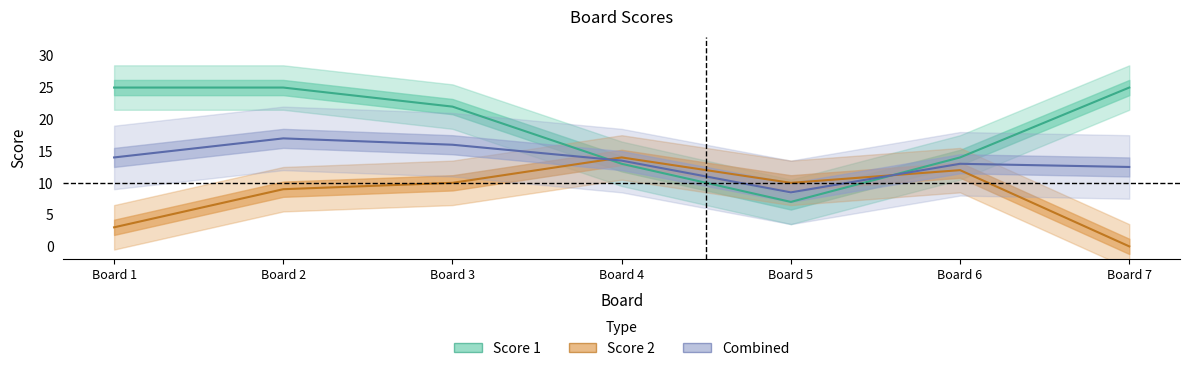

In Score 2, how many points are lower than both neighbors (excluding endpoints)?

1